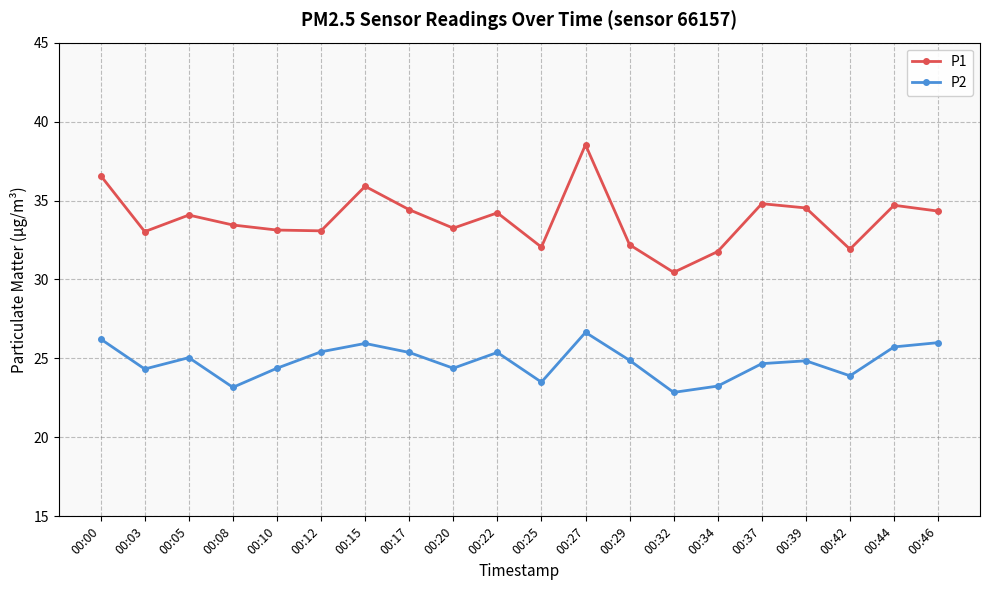

Where does the P2 series first go above 24?

00:00